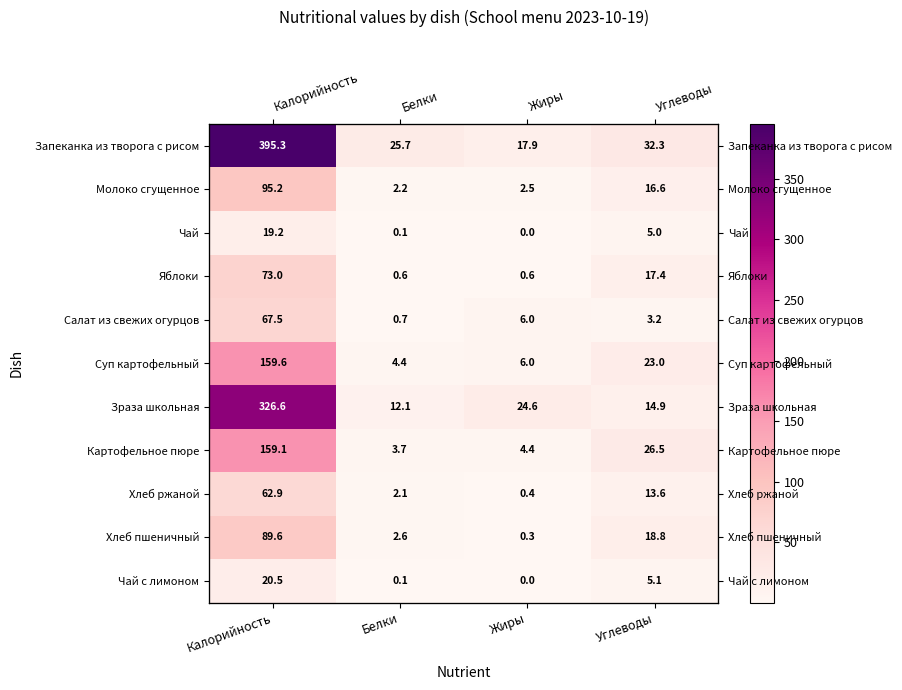

What is the minimum value for Яблоки?

0.6